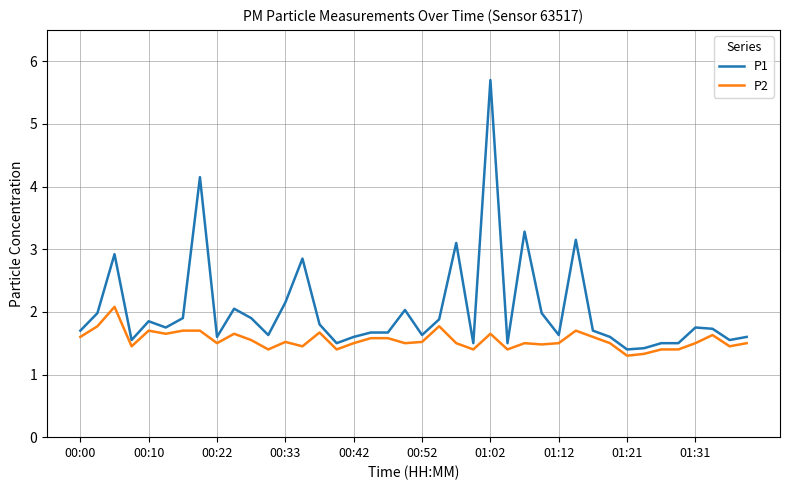

Which series has the largest total across all categories?

P1